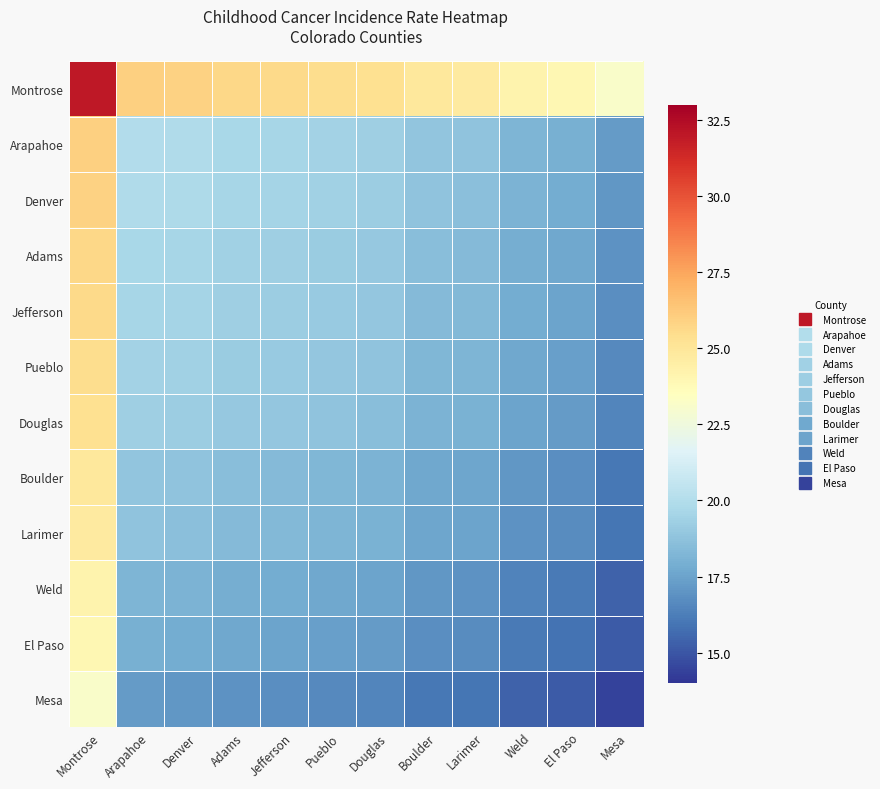

Reading left to right, list all the values displayed in this chart.

Montrose: Montrose=32.0	Arapahoe=26.0	Denver=25.9	Adams=25.7	Jefferson=25.6	Pueblo=25.4	Douglas=25.3	Boulder=24.9	Larimer=24.8	Weld=24.2	El Paso=23.9	Mesa=23.2
Arapahoe: Montrose=26.0	Arapahoe=20.0	Denver=19.9	Adams=19.7	Jefferson=19.6	Pueblo=19.4	Douglas=19.3	Boulder=18.9	Larimer=18.8	Weld=18.2	El Paso=17.9	Mesa=17.2
Denver: Montrose=25.9	Arapahoe=19.9	Denver=19.8	Adams=19.6	Jefferson=19.5	Pueblo=19.4	Douglas=19.2	Boulder=18.8	Larimer=18.6	Weld=18.1	El Paso=17.9	Mesa=17.1
Adams: Montrose=25.7	Arapahoe=19.7	Denver=19.6	Adams=19.4	Jefferson=19.3	Pueblo=19.1	Douglas=19.0	Boulder=18.5	Larimer=18.4	Weld=17.9	El Paso=17.6	Mesa=16.9
Jefferson: Montrose=25.6	Arapahoe=19.6	Denver=19.5	Adams=19.3	Jefferson=19.2	Pueblo=19.0	Douglas=18.9	Boulder=18.4	Larimer=18.4	Weld=17.8	El Paso=17.6	Mesa=16.8
Pueblo: Montrose=25.4	Arapahoe=19.4	Denver=19.4	Adams=19.1	Jefferson=19.0	Pueblo=18.9	Douglas=18.8	Boulder=18.3	Larimer=18.2	Weld=17.6	El Paso=17.4	Mesa=16.6
Douglas: Montrose=25.3	Arapahoe=19.3	Denver=19.2	Adams=19.0	Jefferson=18.9	Pueblo=18.8	Douglas=18.6	Boulder=18.1	Larimer=18.1	Weld=17.5	El Paso=17.2	Mesa=16.5
Boulder: Montrose=24.9	Arapahoe=18.9	Denver=18.8	Adams=18.5	Jefferson=18.4	Pueblo=18.3	Douglas=18.1	Boulder=17.7	Larimer=17.6	Weld=17.0	El Paso=16.8	Mesa=16.1
Larimer: Montrose=24.8	Arapahoe=18.8	Denver=18.6	Adams=18.4	Jefferson=18.4	Pueblo=18.2	Douglas=18.1	Boulder=17.6	Larimer=17.5	Weld=16.9	El Paso=16.7	Mesa=15.9
Weld: Montrose=24.2	Arapahoe=18.2	Denver=18.1	Adams=17.9	Jefferson=17.8	Pueblo=17.6	Douglas=17.5	Boulder=17.0	Larimer=16.9	Weld=16.4	El Paso=16.1	Mesa=15.4
El Paso: Montrose=23.9	Arapahoe=17.9	Denver=17.9	Adams=17.6	Jefferson=17.6	Pueblo=17.4	Douglas=17.2	Boulder=16.8	Larimer=16.7	Weld=16.1	El Paso=15.9	Mesa=15.2
Mesa: Montrose=23.2	Arapahoe=17.2	Denver=17.1	Adams=16.9	Jefferson=16.8	Pueblo=16.6	Douglas=16.5	Boulder=16.1	Larimer=15.9	Weld=15.4	El Paso=15.2	Mesa=14.4